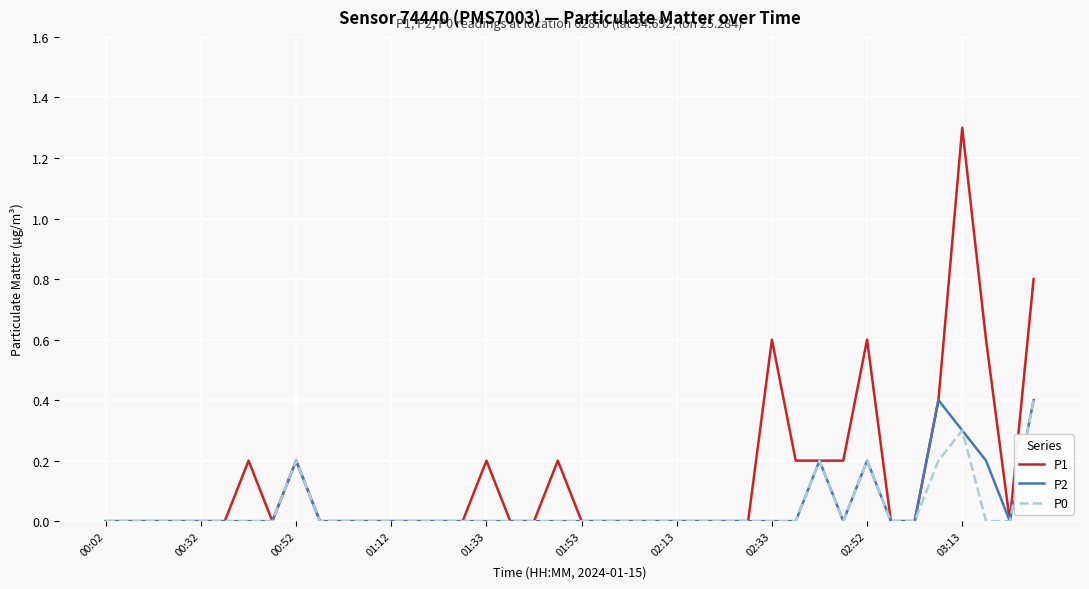

What is the highest value of the P0 series?

0.4